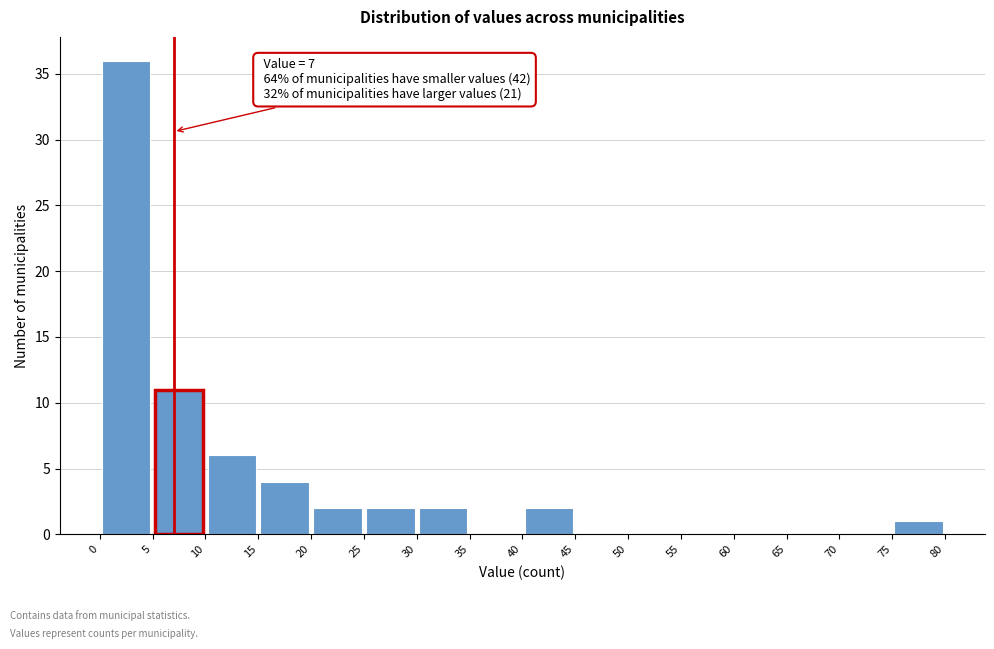

Over which range of the x-axis is the bar tallest?

0 to 5